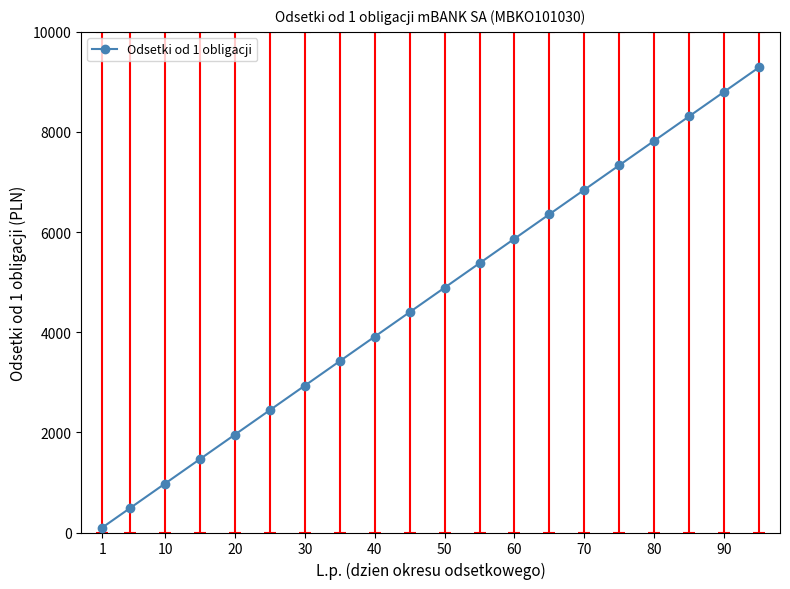

What is the value of the 14th point from the left?

6357.5